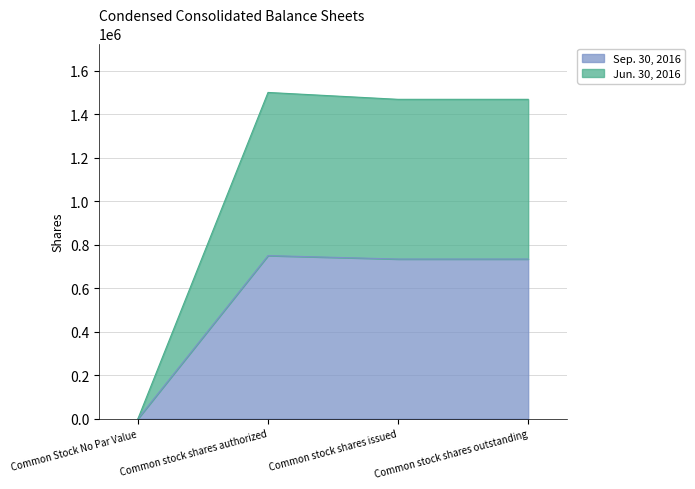

What is the value of the Sep. 30, 2016 point at the 2nd from the left?

750000